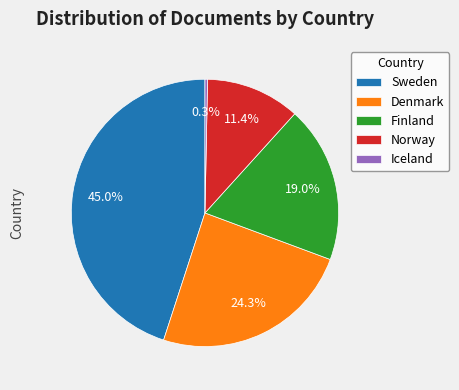

Count the number of slices in the pie.

5